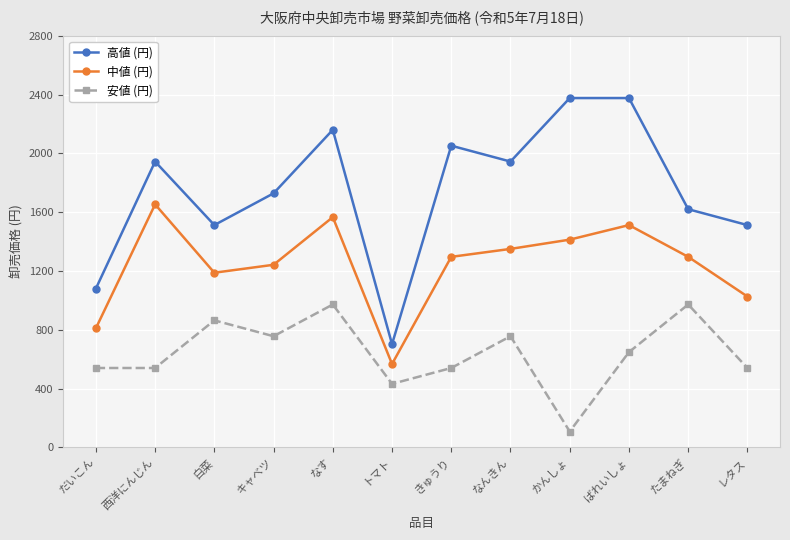

Rank the series by their maximum value, from lowest to highest.

安値 (円), 中値 (円), 高値 (円)